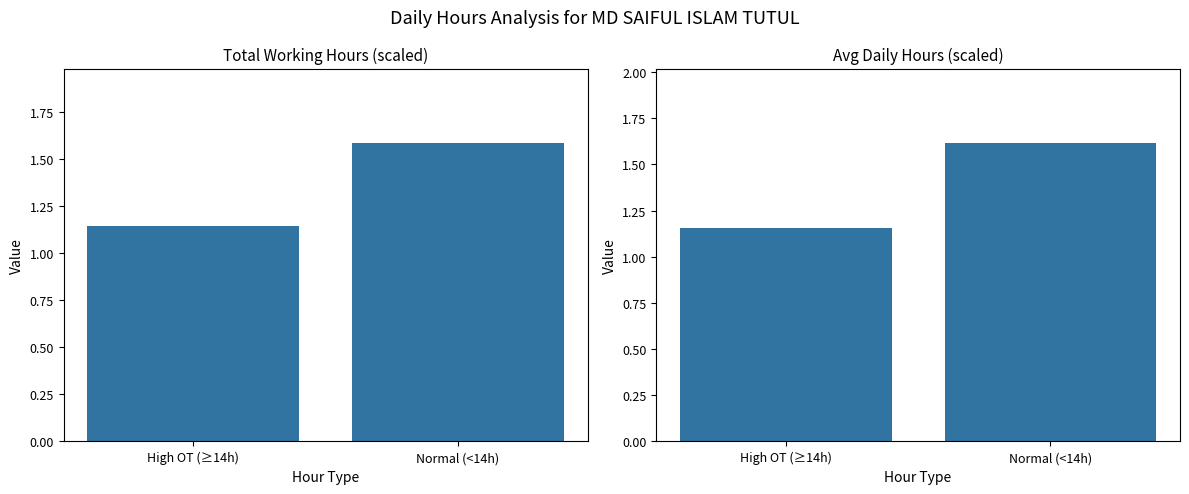

What is the sum of all Working Hours values?

2.7